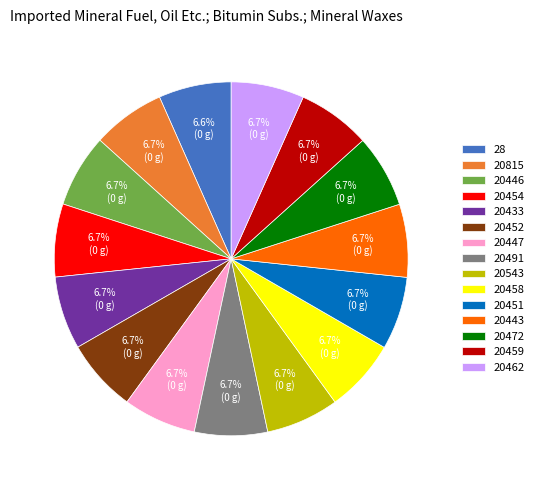

Does any single category account for the majority?

No